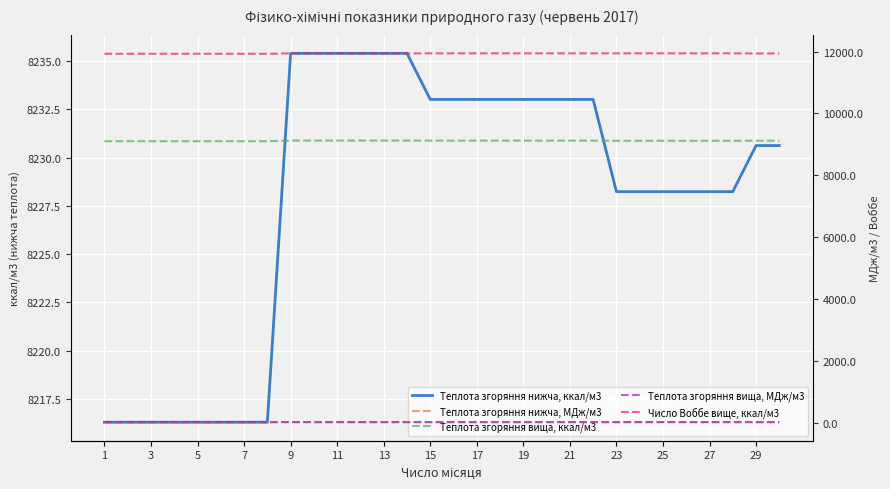

True or false: Число Воббе вище, ккал/м3 has more than 2 points higher than both neighbors.

False